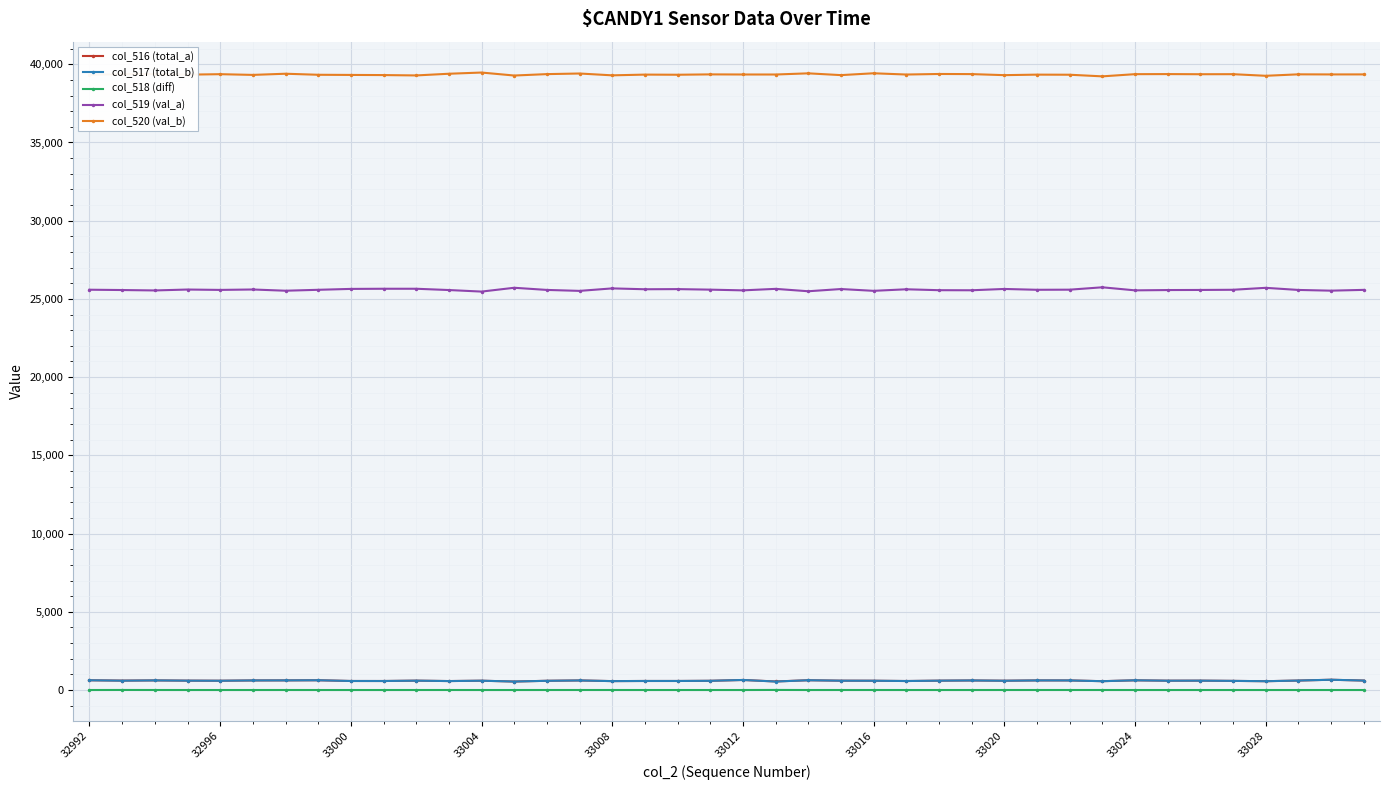

True or false: col_518 (diff) and col_517 (total_b) intersect in this chart.

False